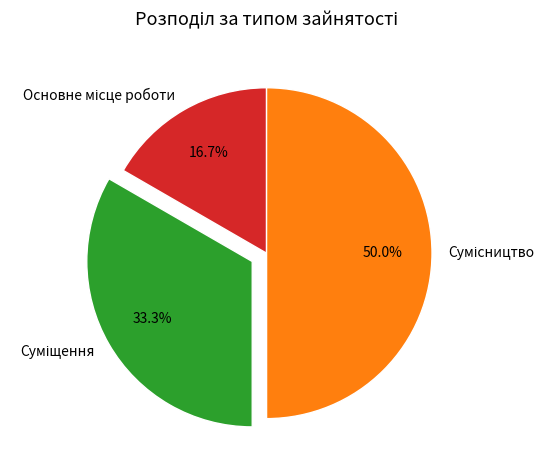

Is there any slice that represents more than half of the pie?

No